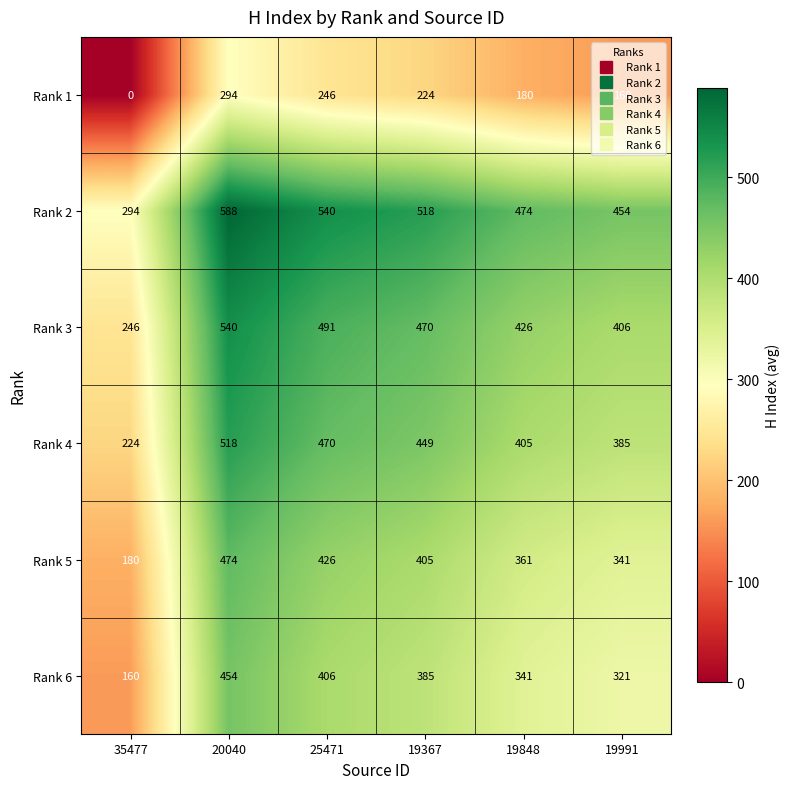

At which category is the sum across all series the highest?

20040